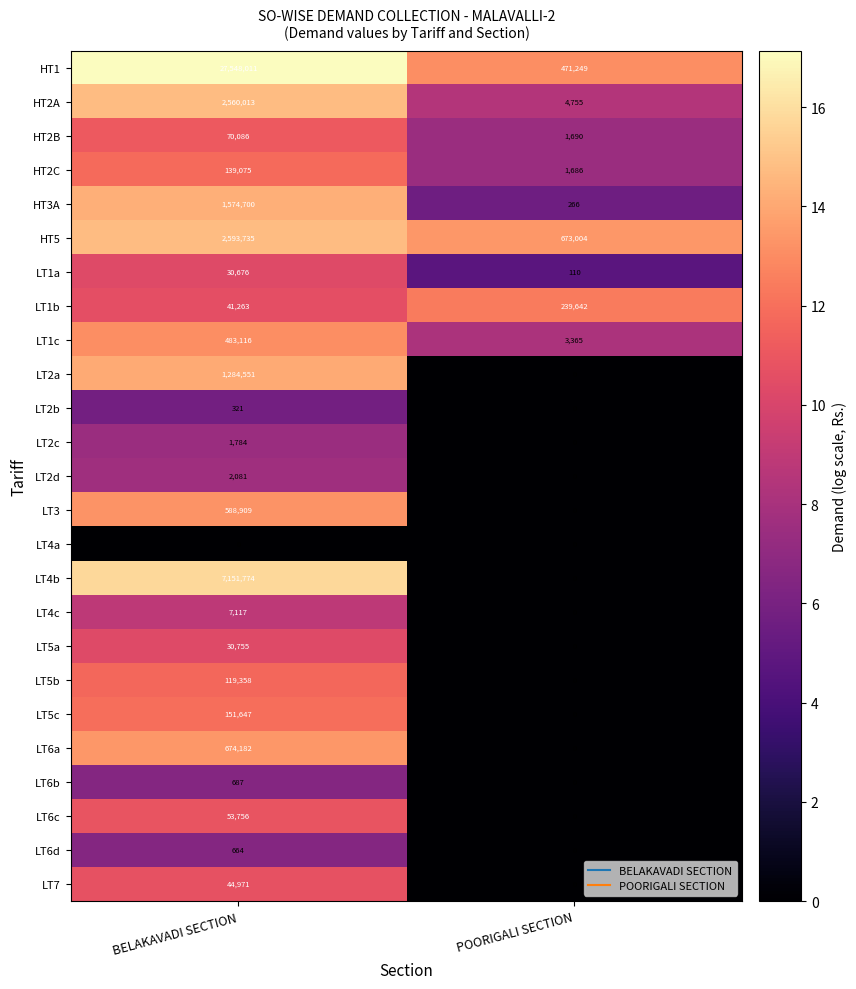

The value of LT5a at POORIGALI SECTION is -10046. True or false?

False